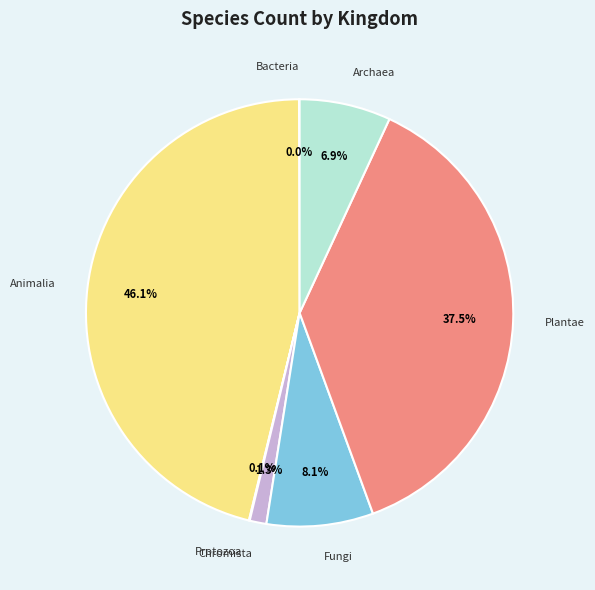

Is there a majority slice in this chart?

No